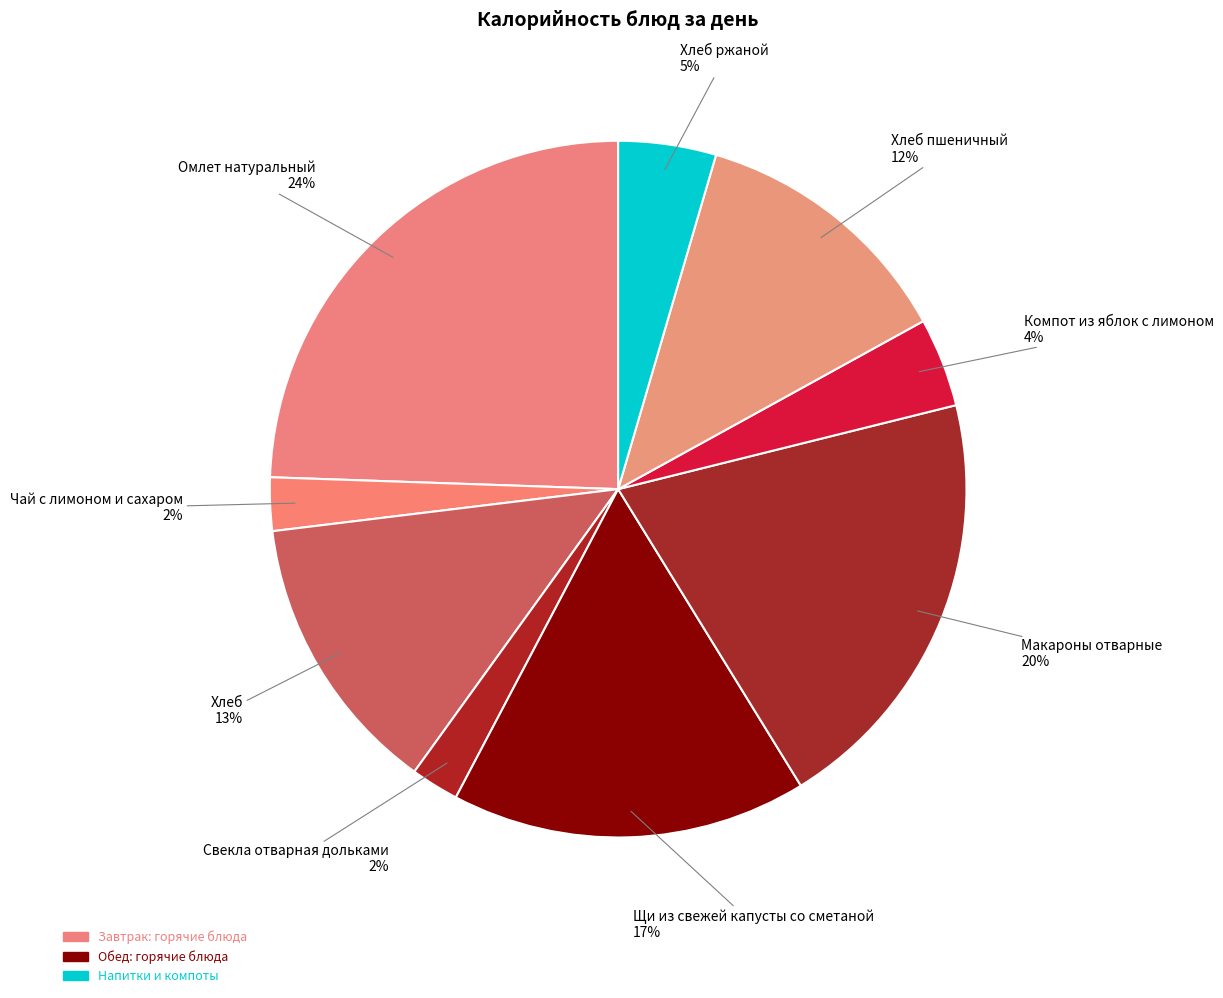

How many segments does this pie chart have?

9